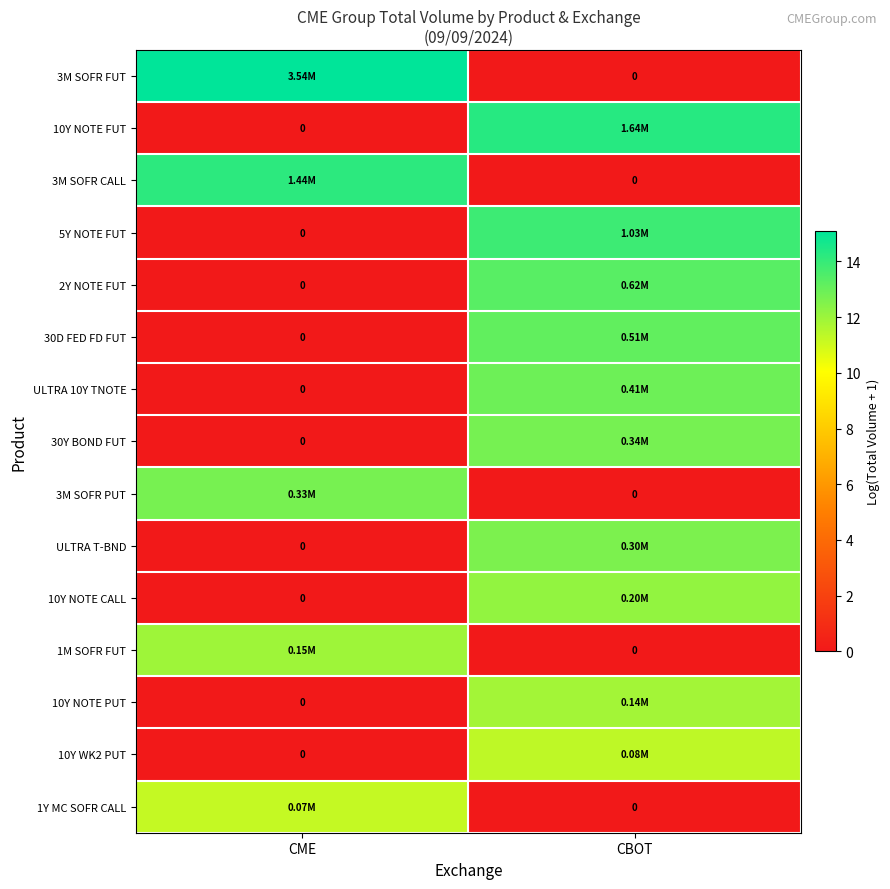

At which category is the sum across all series the highest?

CBOT